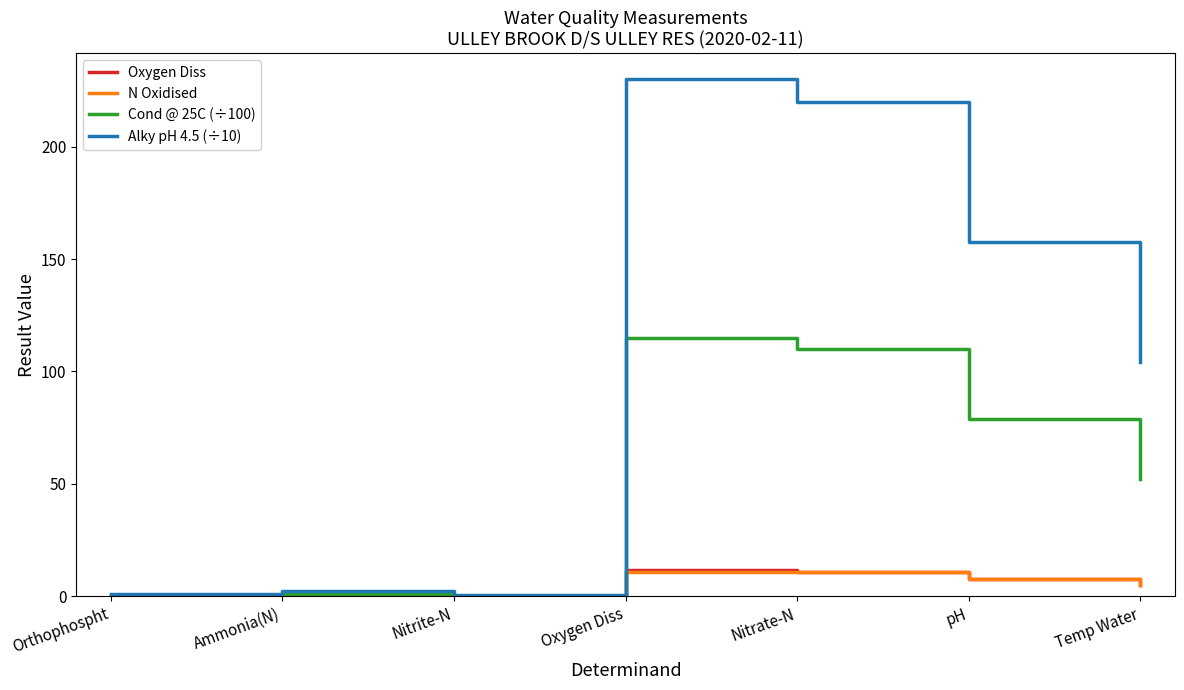

Which series has the widest spread of values?

Alky pH 4.5 (÷10)